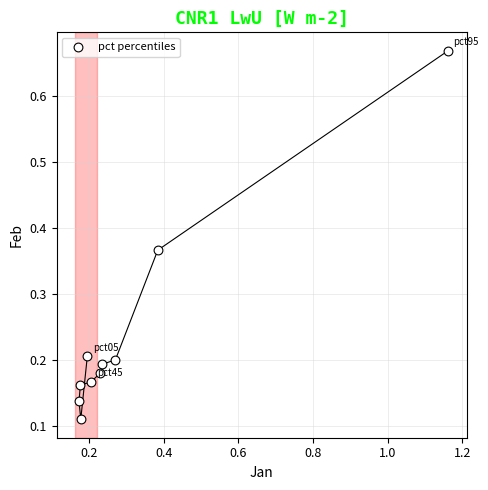

What is the average X value?

0.3